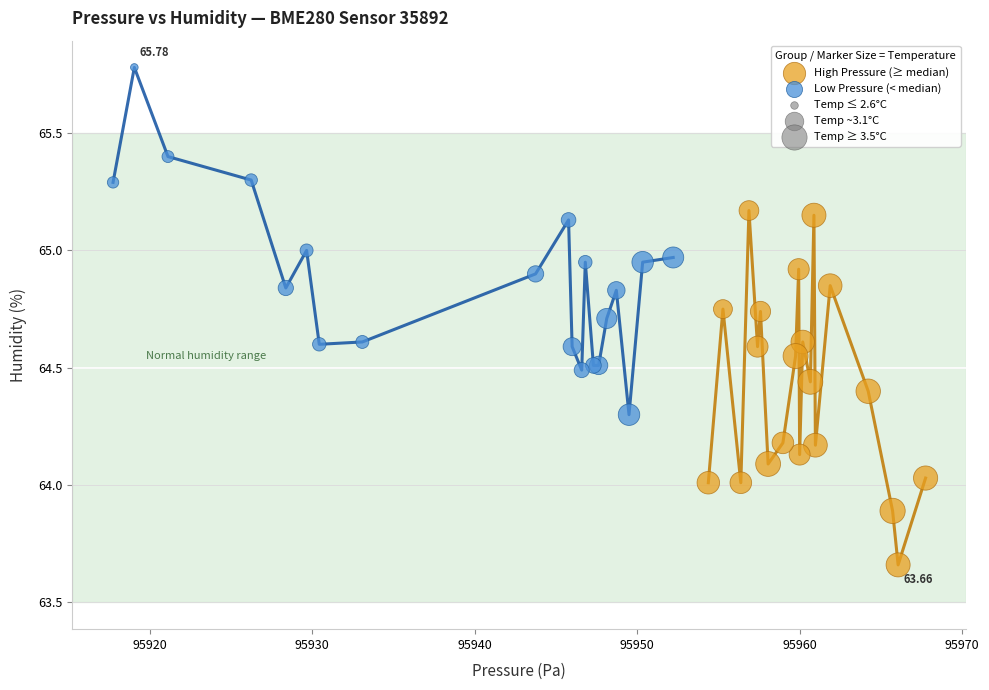

Which series reaches the minimum Y coordinate?

High Pressure (≥ median)